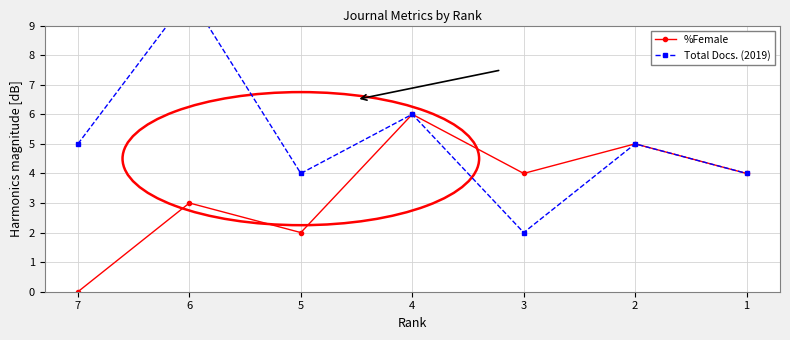

What is the average value of the Total Docs. (2019) series?

5